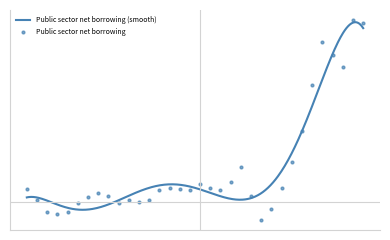

Which has a higher value, 1946-47 or 1950-51?

1946-47